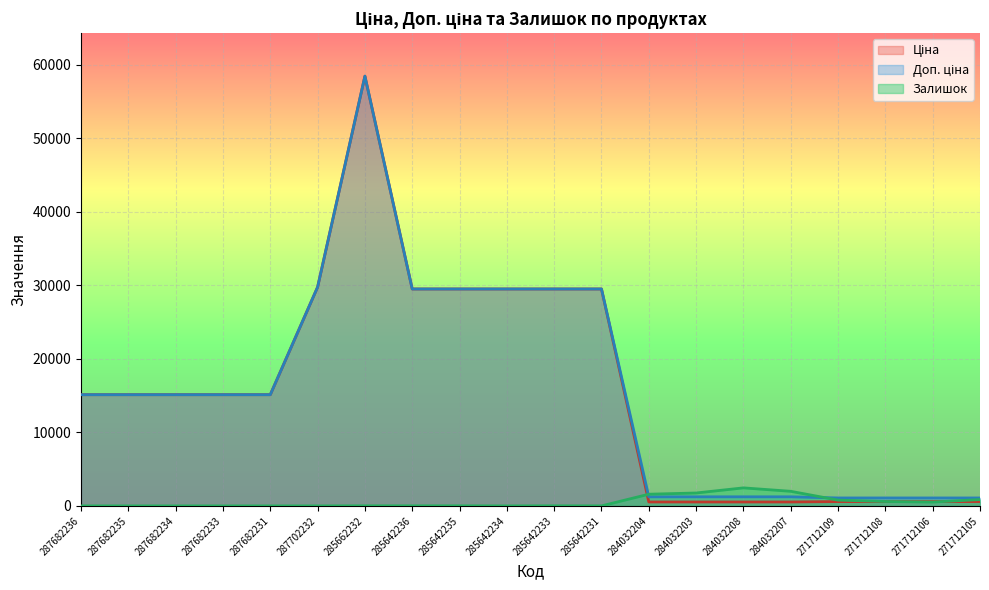

How many intersections are there between Залишок and Доп. ціна?

2